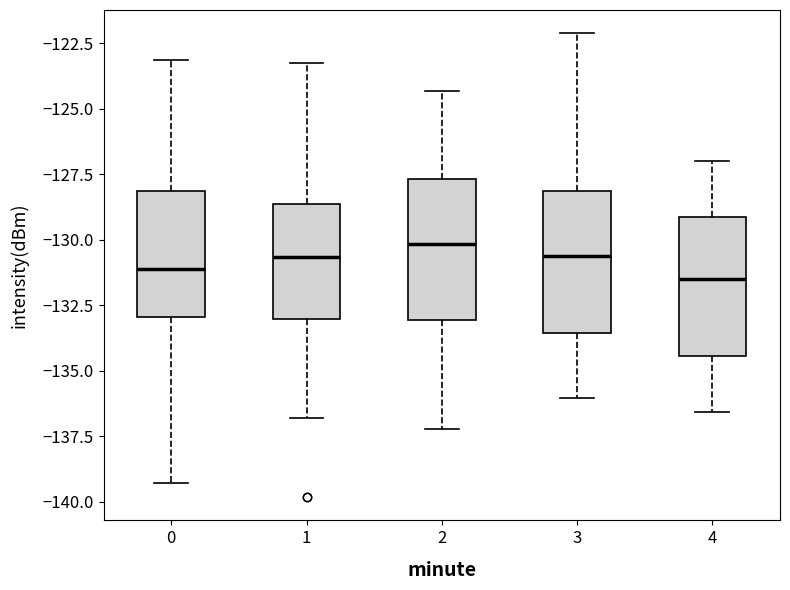

Reading left to right, transcribe this box plot: for each box, give where its median line is, the range the box spans, and where its two whiskers end, as read against the y-axis. The values are not printed on the chart, so give them approximately, as read against the axis.

0: median -131.0, box -133.0 to -128.0, whiskers -139.5 to -123.0
1: median -130.5, box -133.0 to -128.5, whiskers -137.0 to -123.0
2: median -130.0, box -133.0 to -127.5, whiskers -137.0 to -124.5
3: median -130.5, box -133.5 to -128.0, whiskers -136.0 to -122.0
4: median -131.5, box -134.5 to -129.0, whiskers -136.5 to -127.0